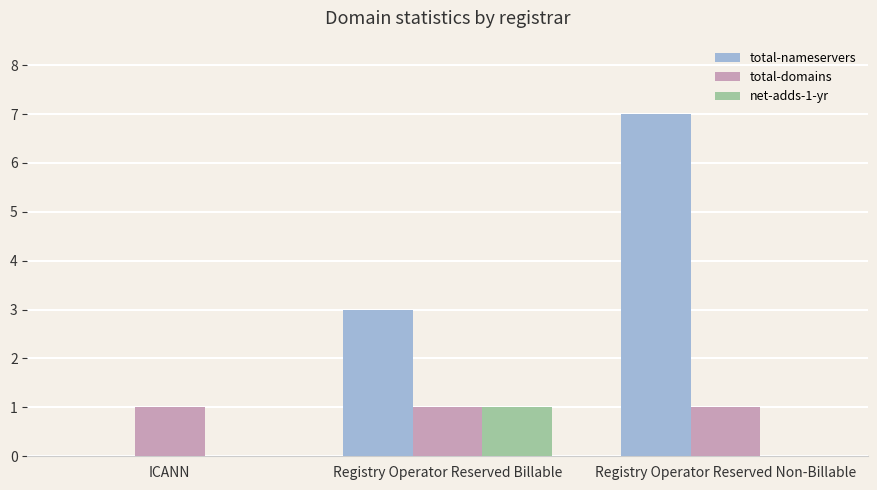

Count the number of data series in this chart.

3